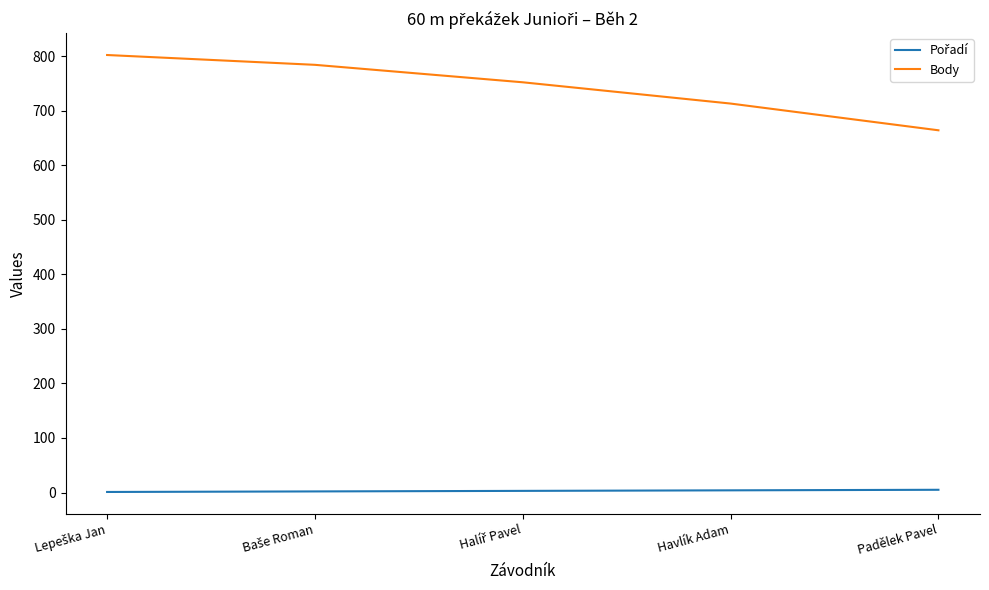

What is the lowest value of the Body series?

664